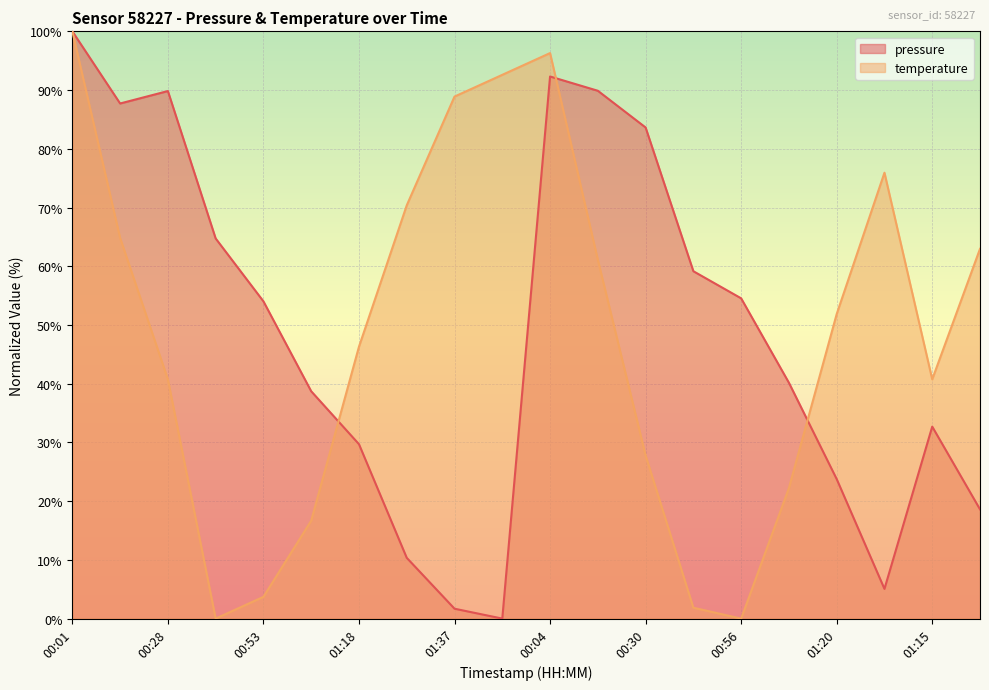

Which series changed the most between 01:30 and 00:56?

temperature